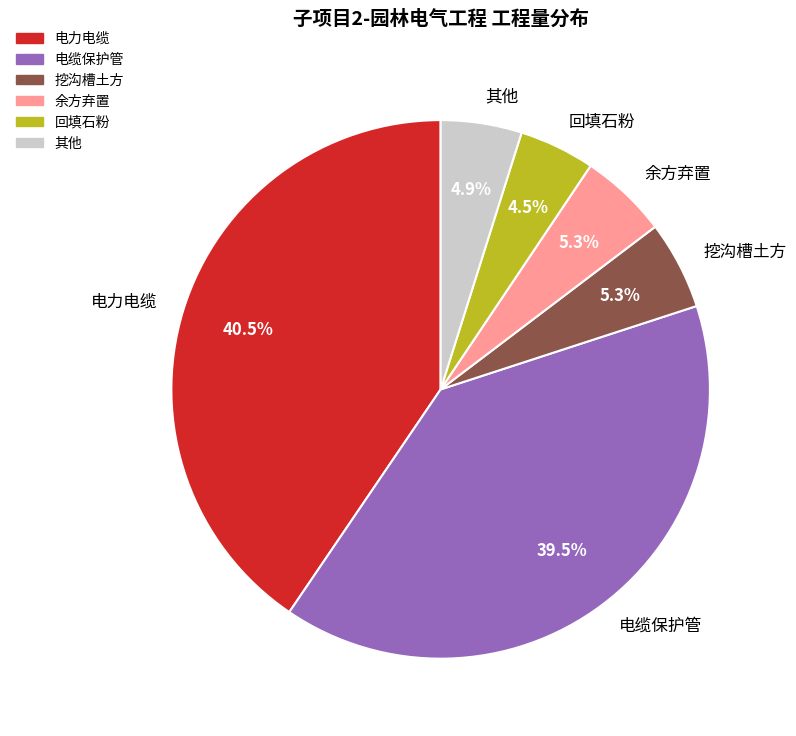

What is the largest slice in the pie chart?

电力电缆